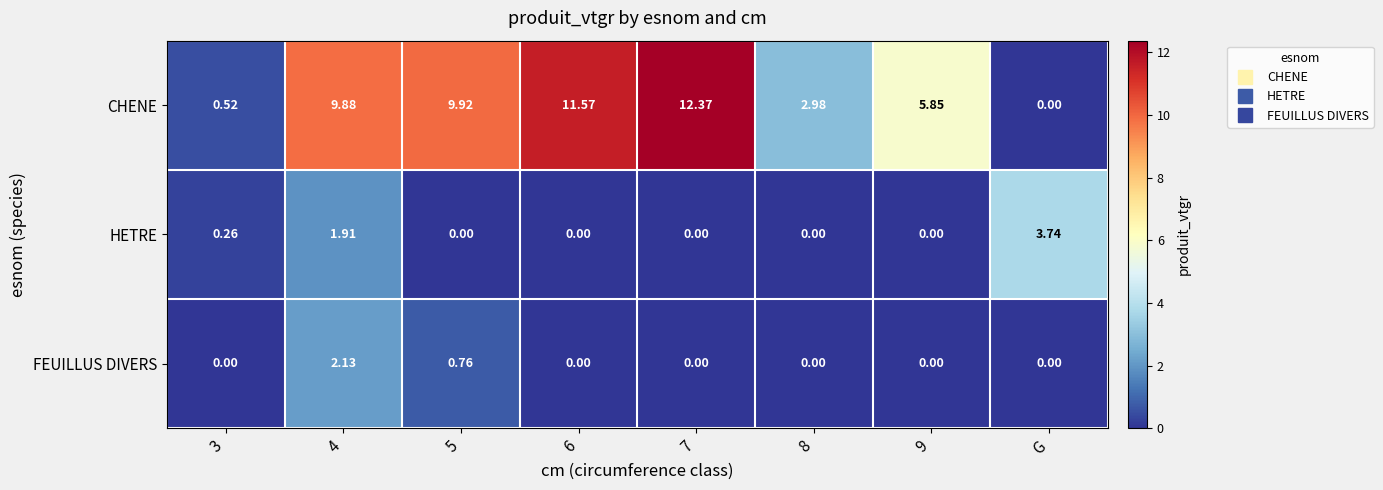

How many values in HETRE are above zero?

3